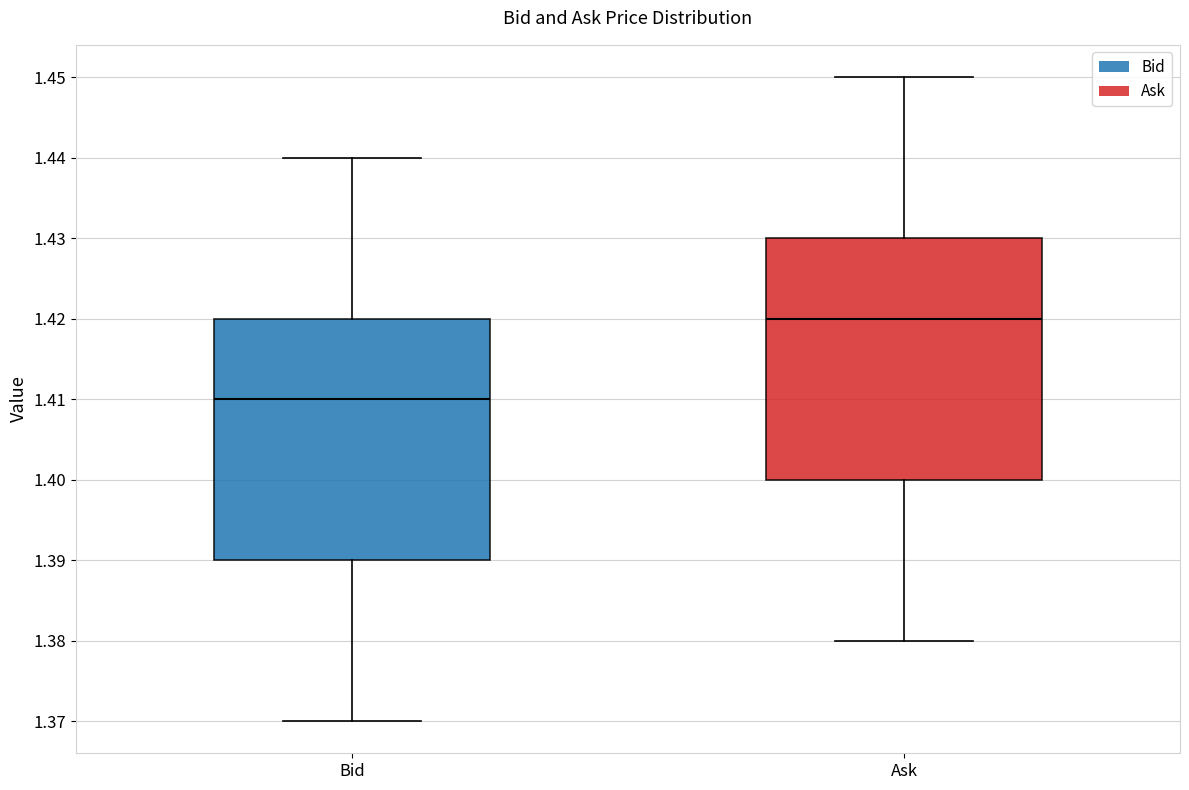

Where is the lower edge of the box for Ask on the y-axis? The values are not printed on the chart, so give them approximately, as read against the axis.

1.40